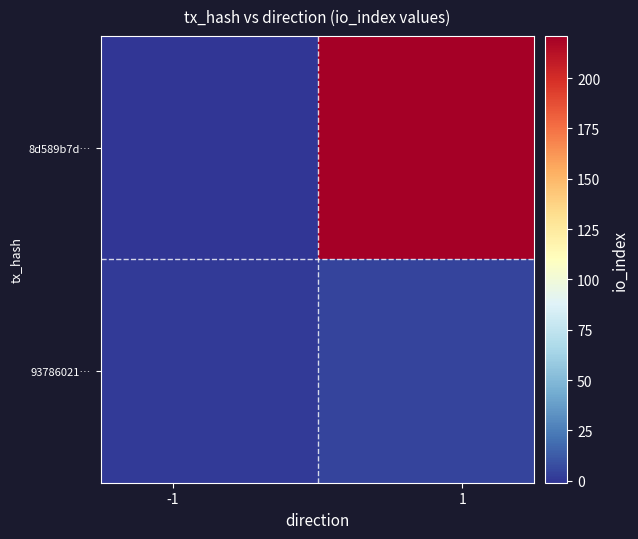

How many categories are shown in the chart?

2